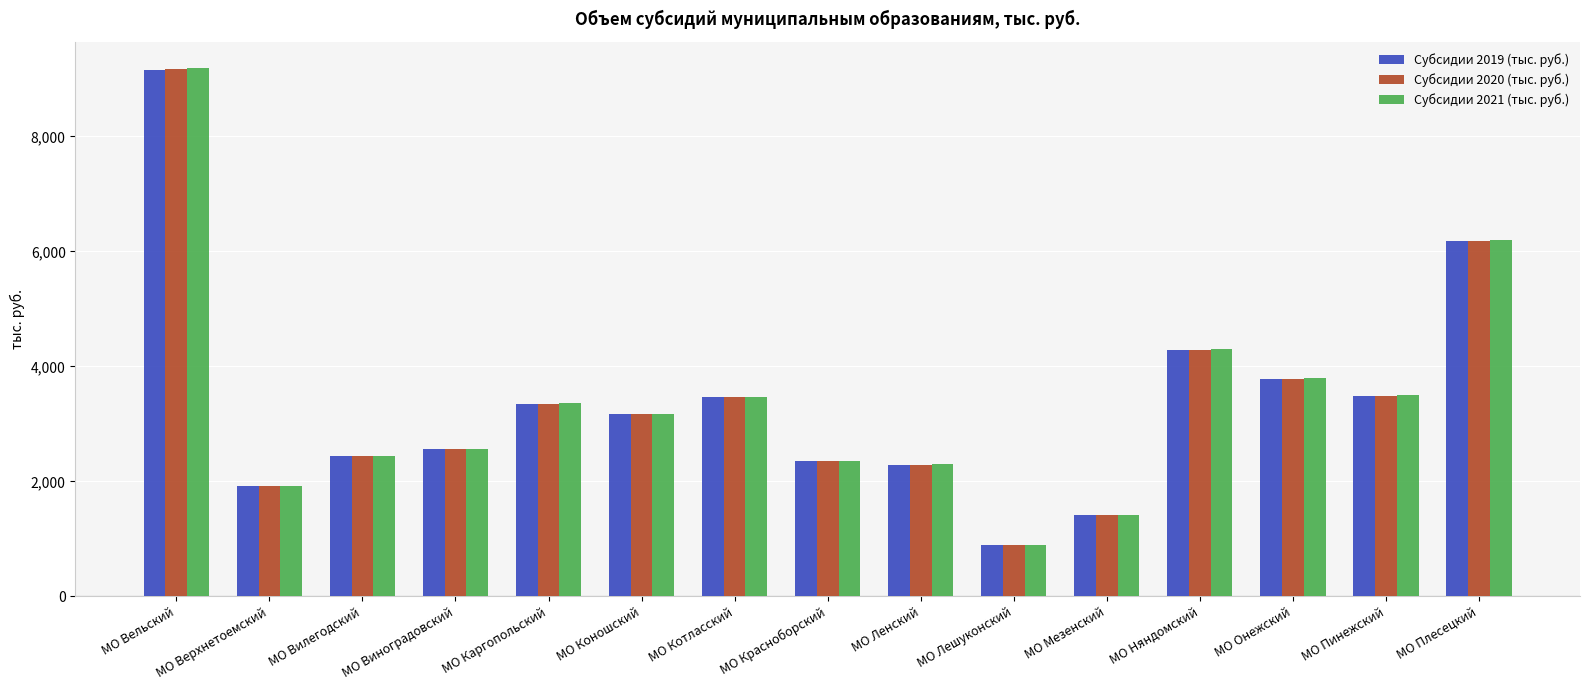

What is the highest value of the Субсидии 2021 (тыс. руб.) series?

9187.2